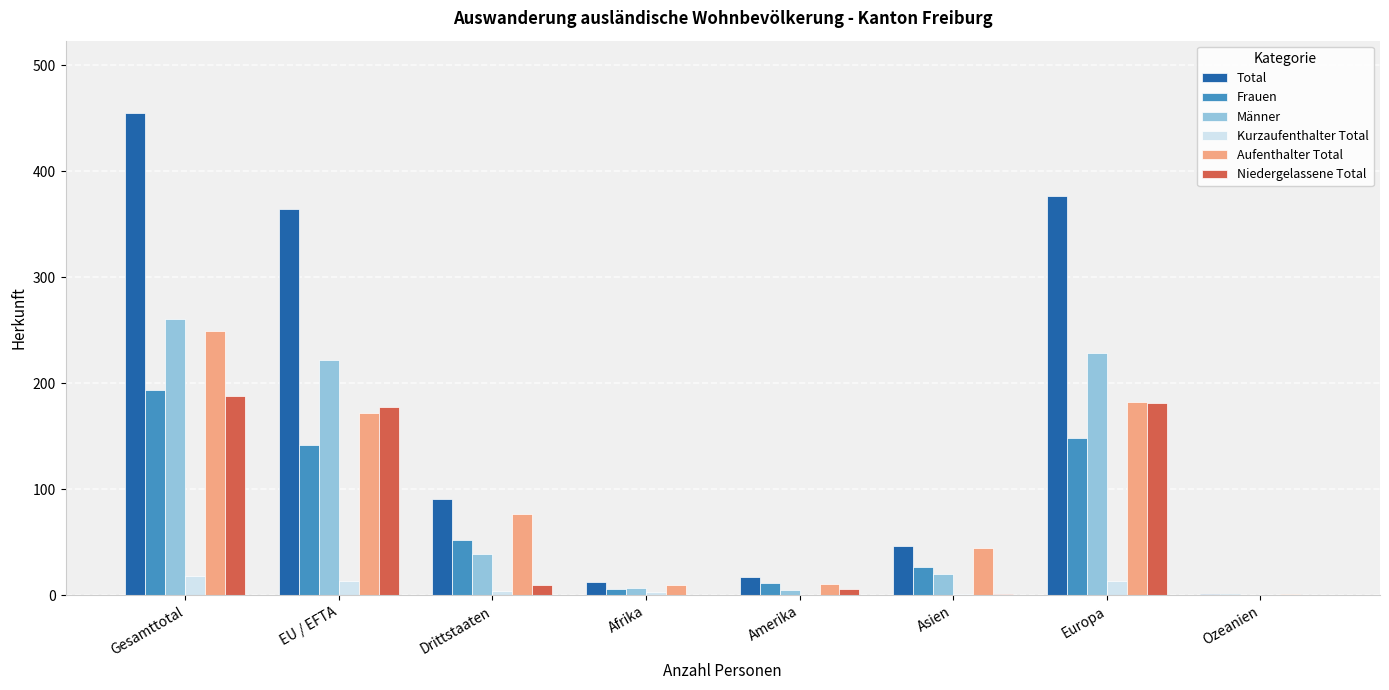

What is the sum of the Niedergelassene Total values at Europa and EU / EFTA?

359